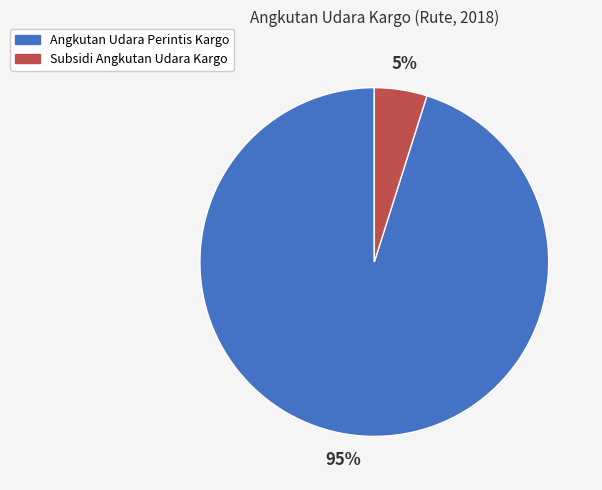

To the nearest percent, what percentage of the pie is Subsidi Angkutan Udara Kargo?

5%